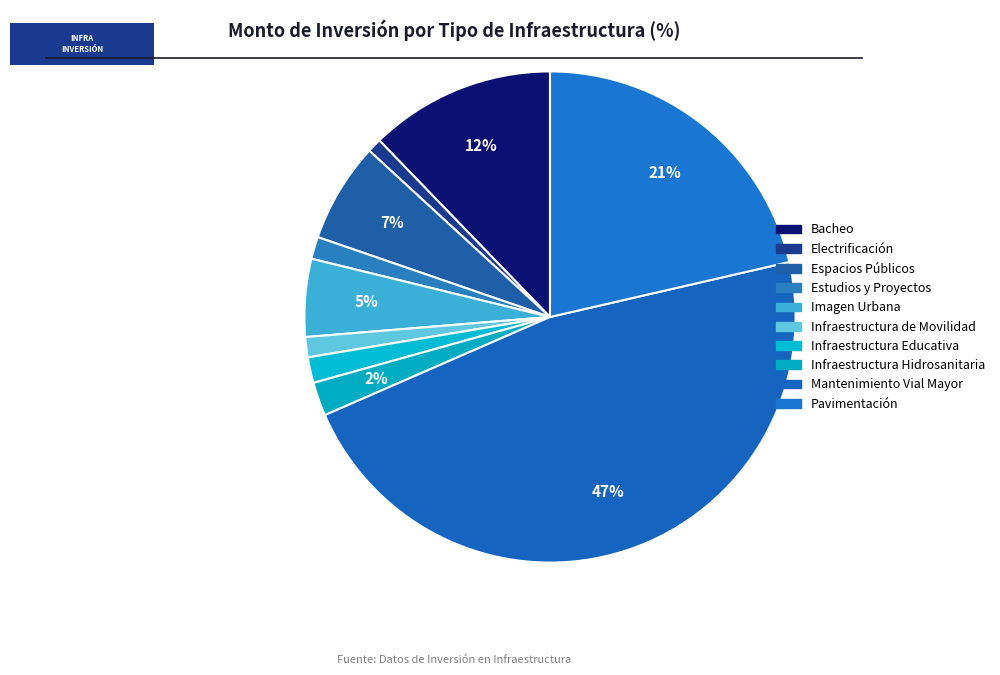

How many slices are in this pie chart?

10